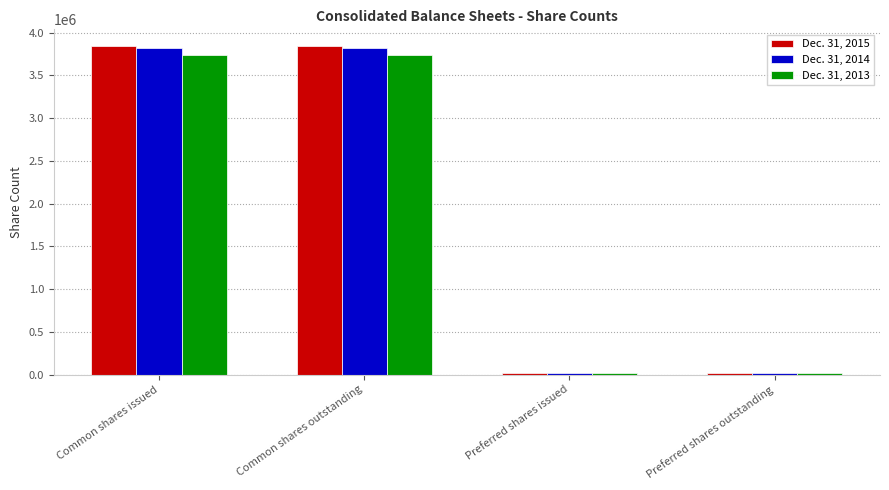

Reading right to left, transcribe all the data shown in this chart.

Dec. 31, 2015: Preferred shares outstanding=12895	Preferred shares issued=12895	Common shares outstanding=3846340	Common shares issued=3846340
Dec. 31, 2014: Preferred shares outstanding=12895	Preferred shares issued=12895	Common shares outstanding=3816340	Common shares issued=3816340
Dec. 31, 2013: Preferred shares outstanding=12895	Preferred shares issued=12895	Common shares outstanding=3738337	Common shares issued=3738337